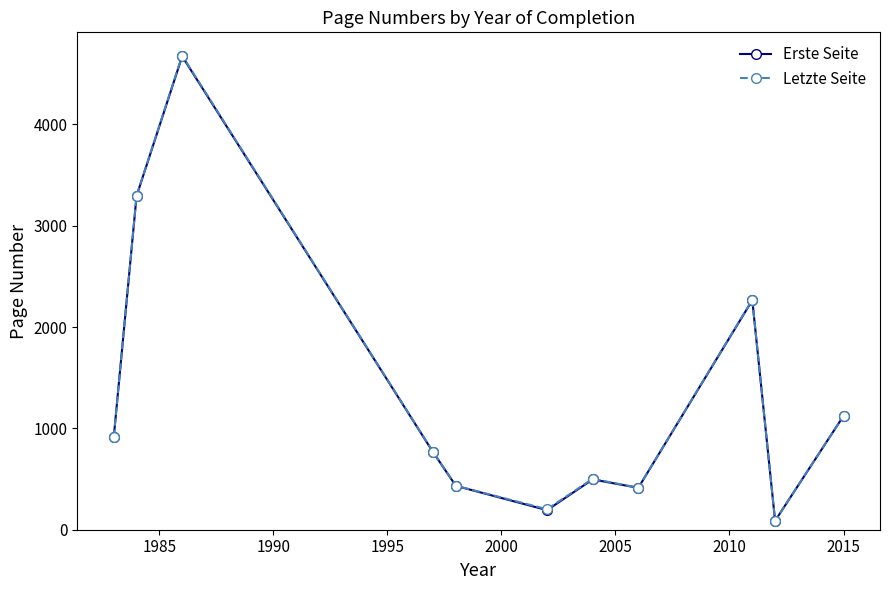

What is the value of the Letzte Seite point at the 6th from the left?

202.0